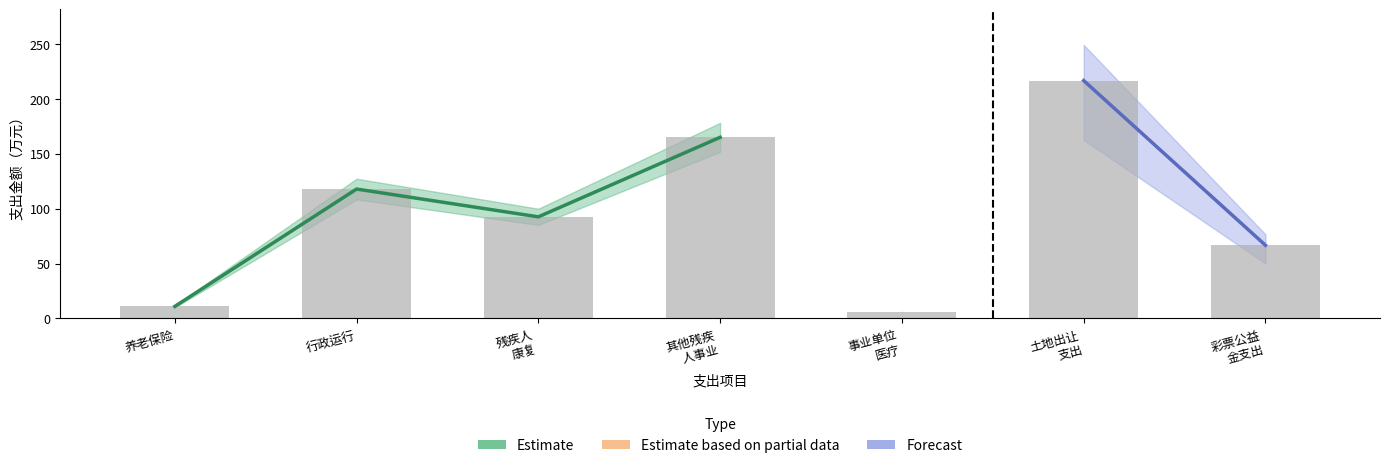

How many groups of bars are there?

7